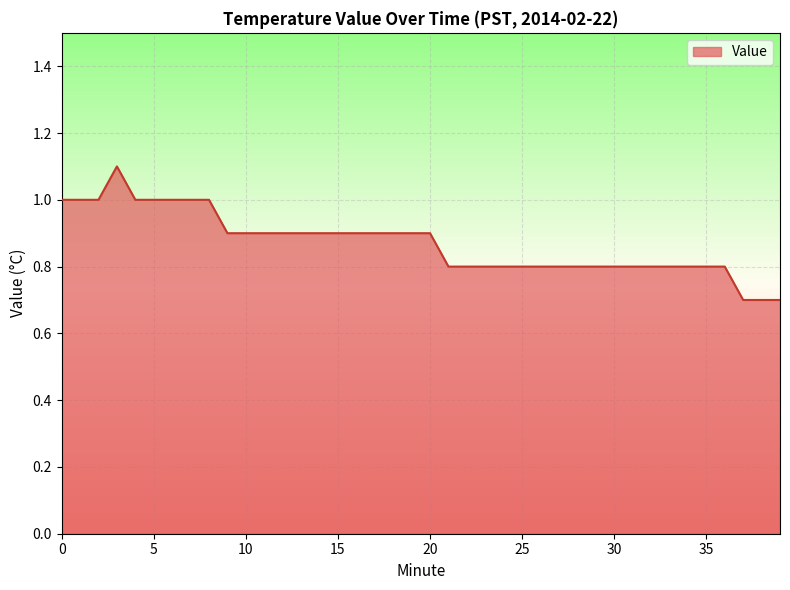

What is the greatest value displayed?

1.1